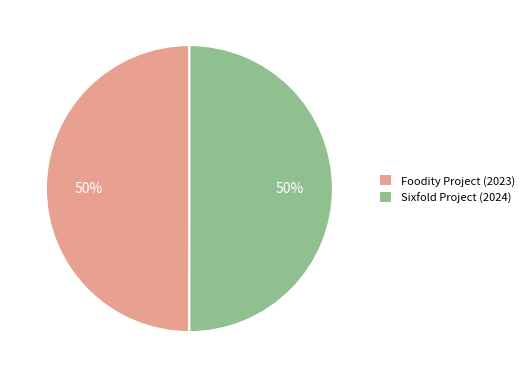

To the nearest percent, what percentage of the pie is Foodity Project (2023)?

50%